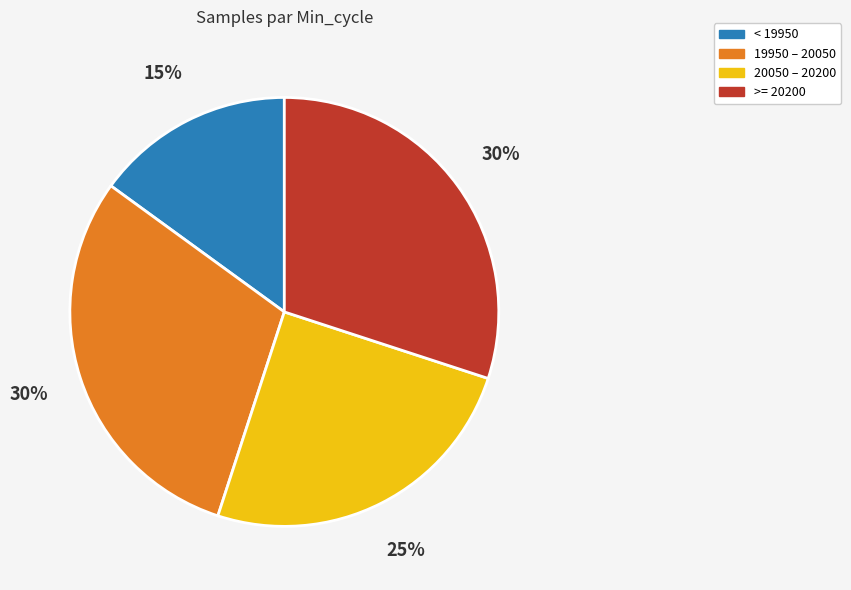

To the nearest percent, what is the average slice percentage?

25%